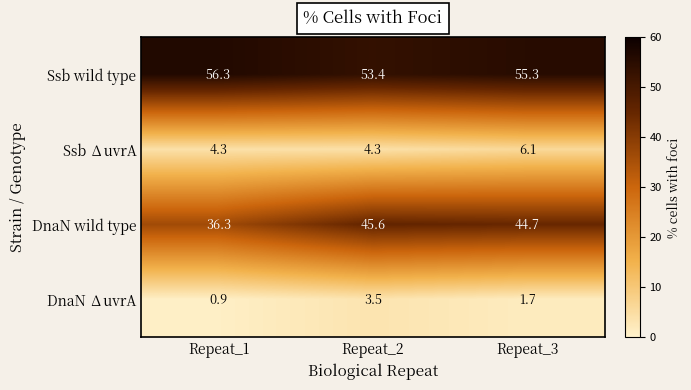

What is the spread (max minus min) of values at Repeat_1?

55.4